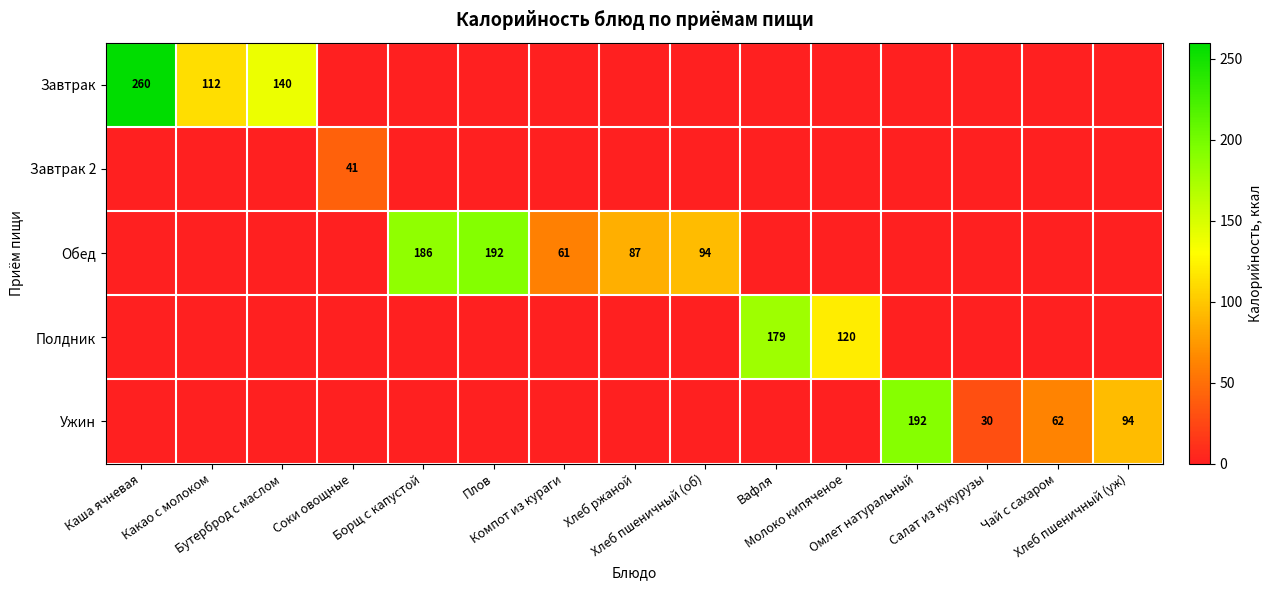

Which series has the largest total across all categories?

Обед